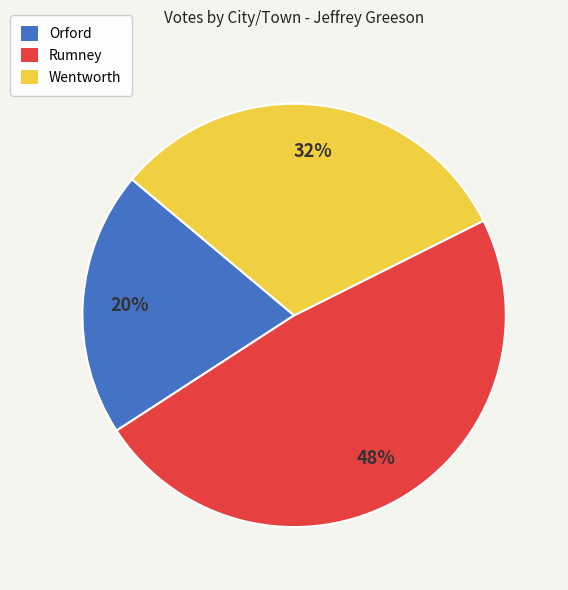

Do Wentworth and Orford together represent more than half of the pie?

Yes